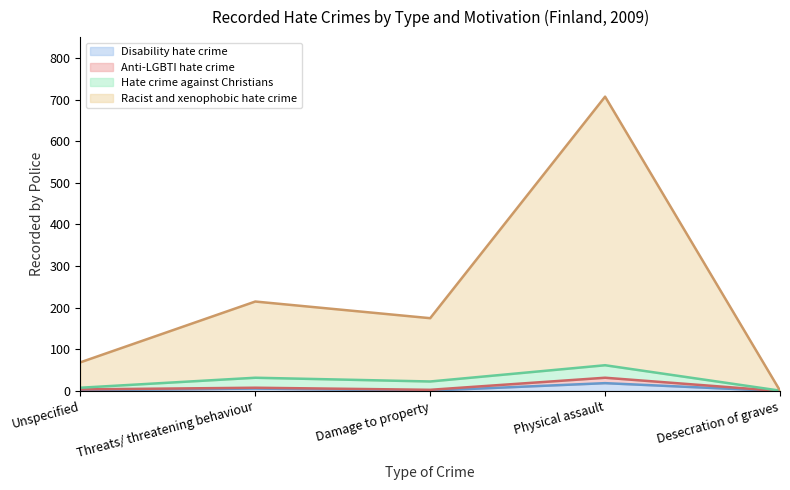

True or false: Disability hate crime and Anti-LGBTI hate crime cross at least once.

False